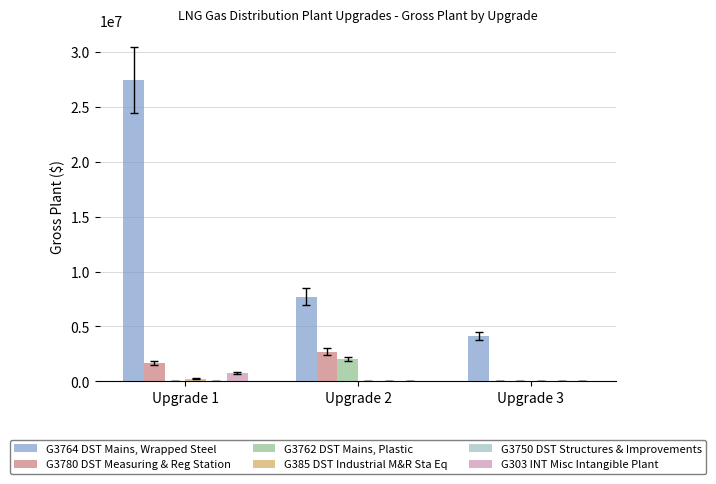

What is the sum of the G3764 DST Mains, Wrapped Steel values at Upgrade 3 and Upgrade 2?

11840039.7